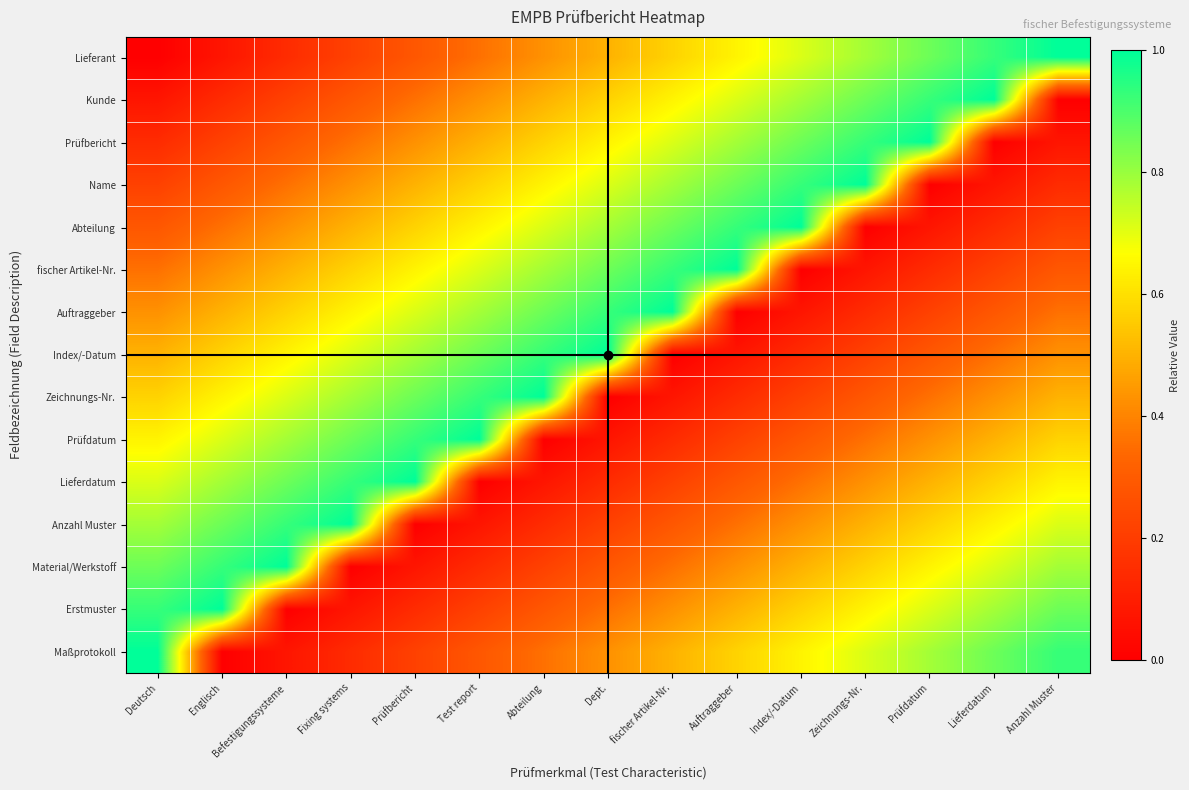

What is the total value across all series at Test report?

7.5